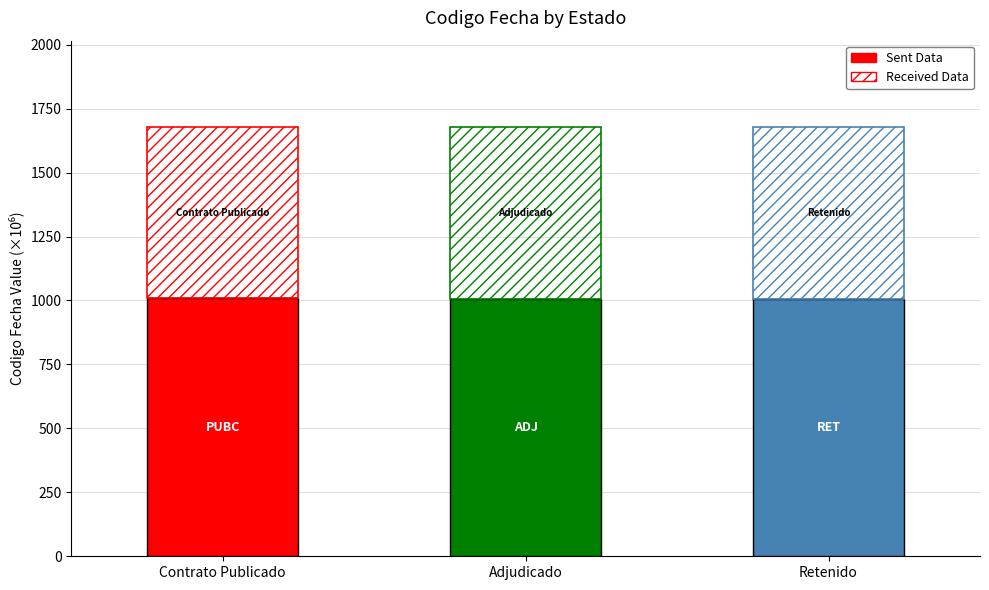

Is it true that Sent Data equals 645.6 at Contrato Publicado?

False